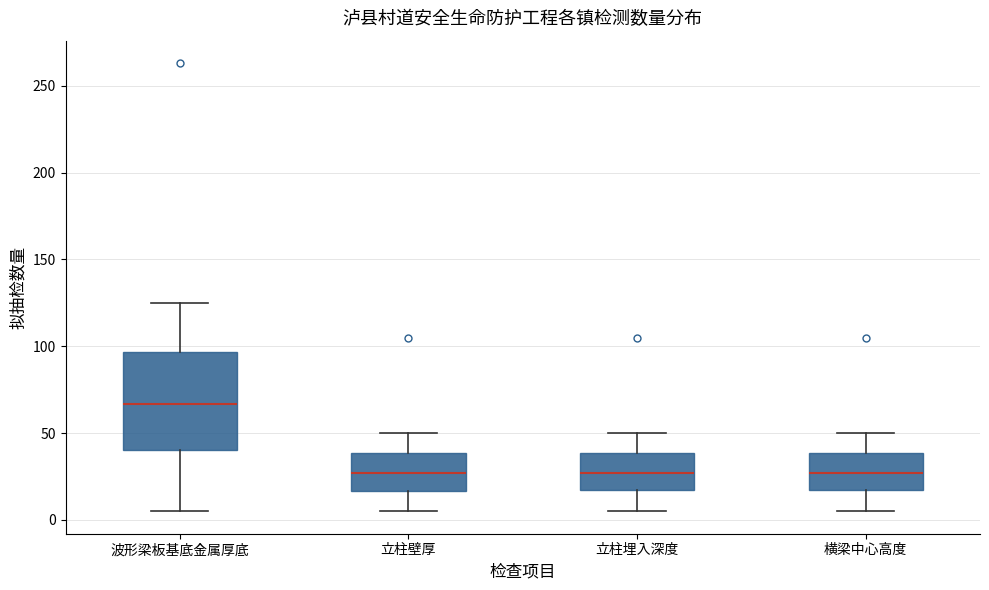

Reading left to right, read every box against the y-axis: the position of its median line, the range the box covers, and the ends of its whiskers. The values are not printed on the chart, so give them approximately, as read against the axis.

波形梁板基底金属厚底: median 65, box 40 to 95, whiskers 5 to 125
立柱壁厚: median 25, box 15 to 40, whiskers 5 to 50
立柱埋入深度: median 25, box 15 to 40, whiskers 5 to 50
横梁中心高度: median 25, box 15 to 40, whiskers 5 to 50